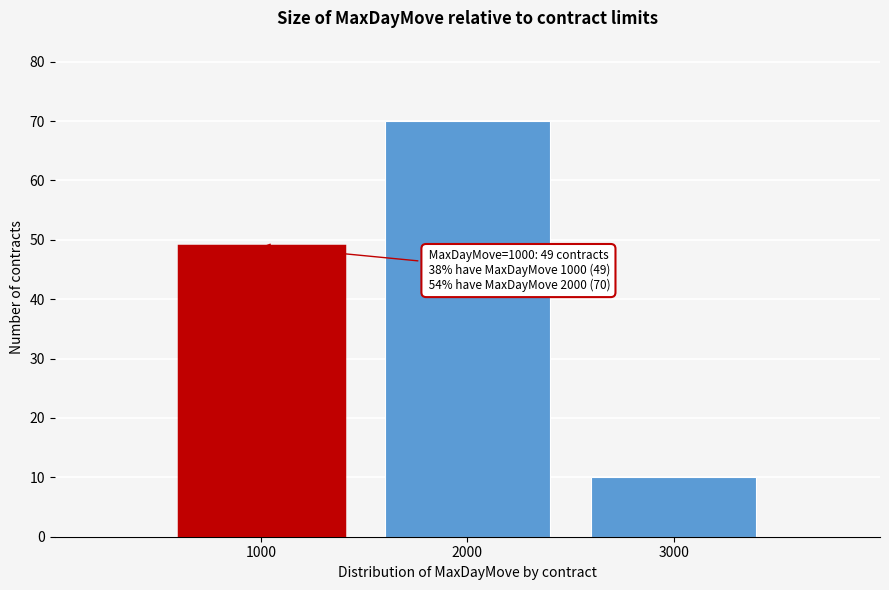

Reading left to right, list all the values displayed in this chart.

1000=49	2000=70	3000=10